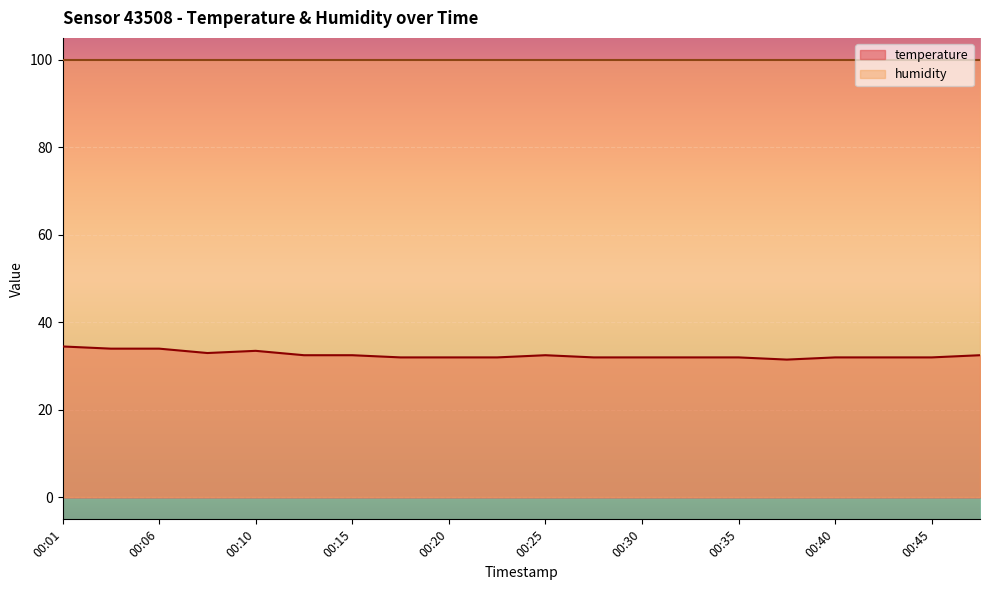

Count the number of categories in the chart.

20